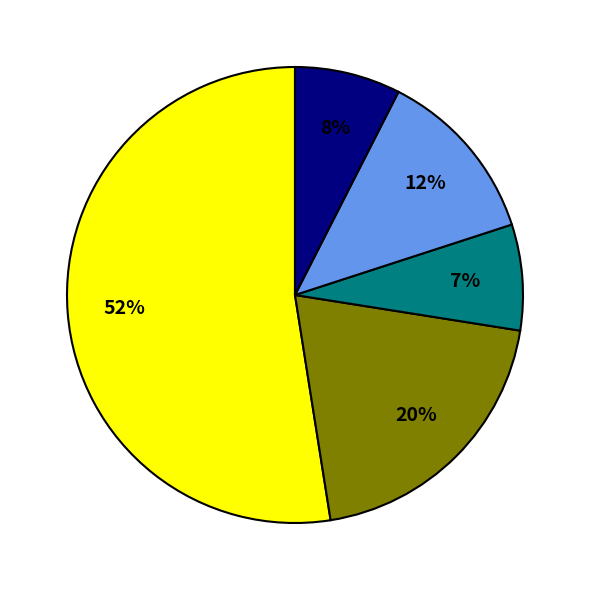

Is there a majority slice in this chart?

Yes